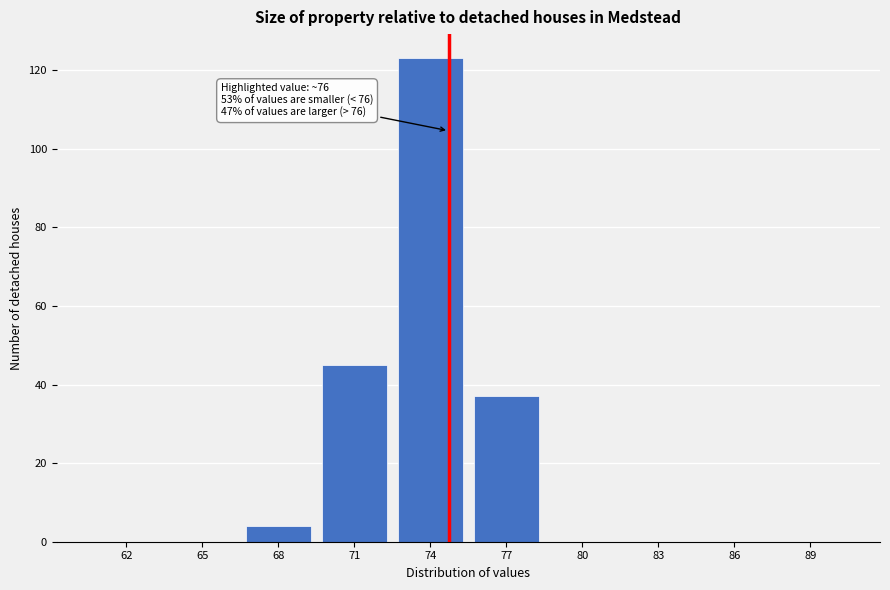

Reading left to right, list all the values displayed in this chart.

62=0	65=0	68=4	71=45	74=123	77=37	80=0	83=0	86=0	89=0